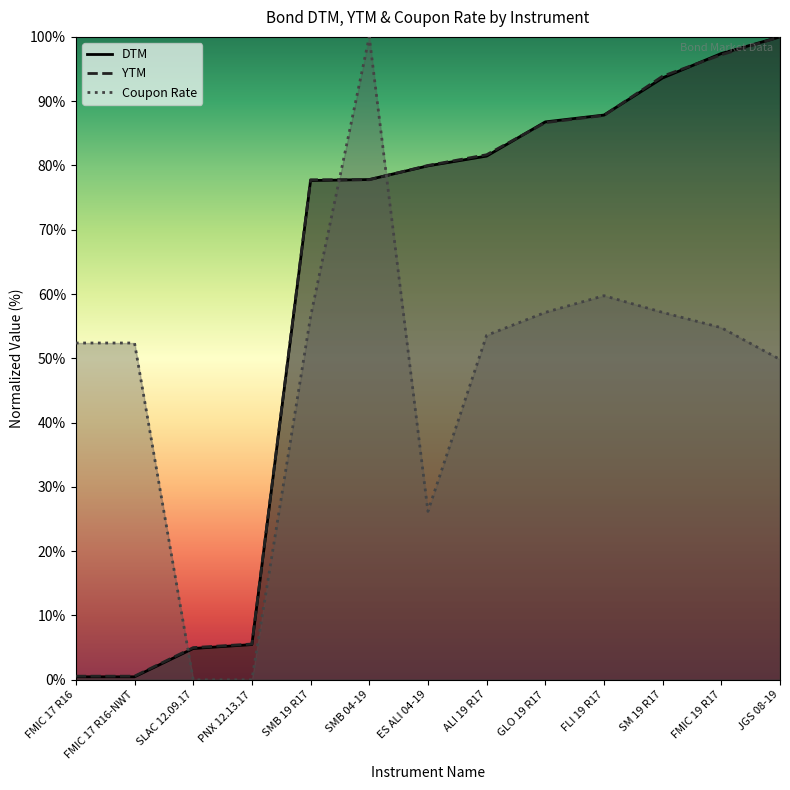

Read the YTM value at PNX 12.13.17.

5.6